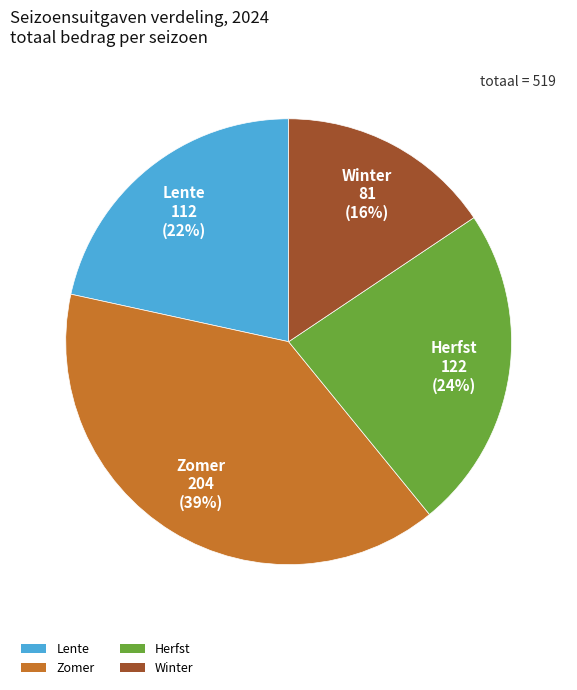

Which slice is the largest?

Zomer